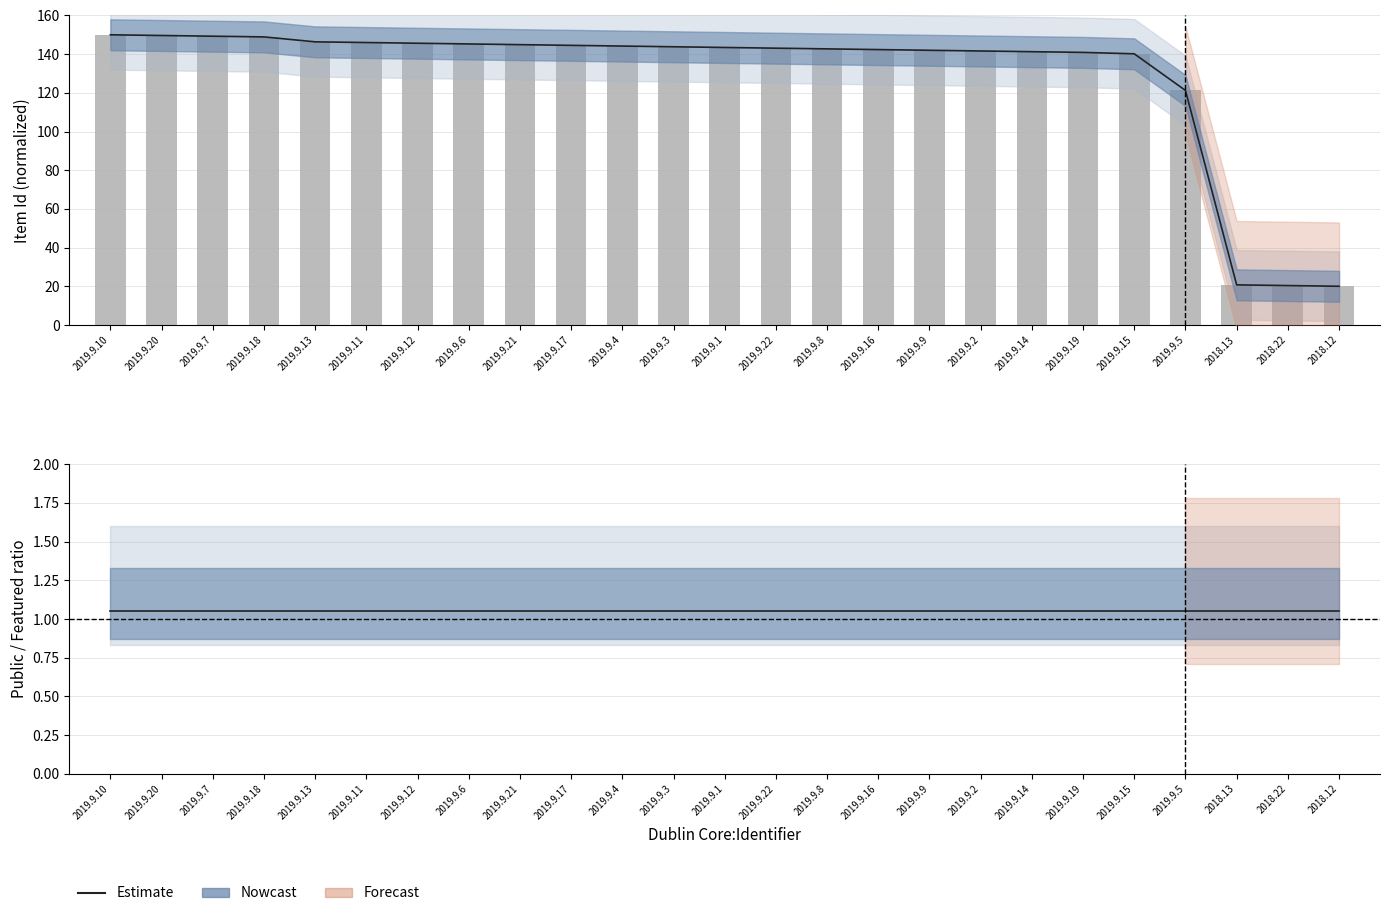

Which category has the highest value in the Estimate series?

2019.9.10